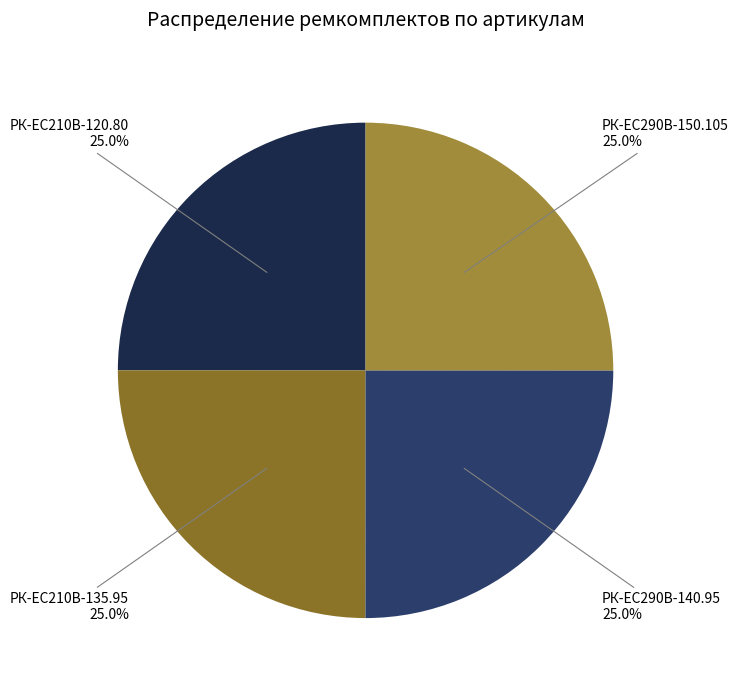

How many slices are in this pie chart?

4